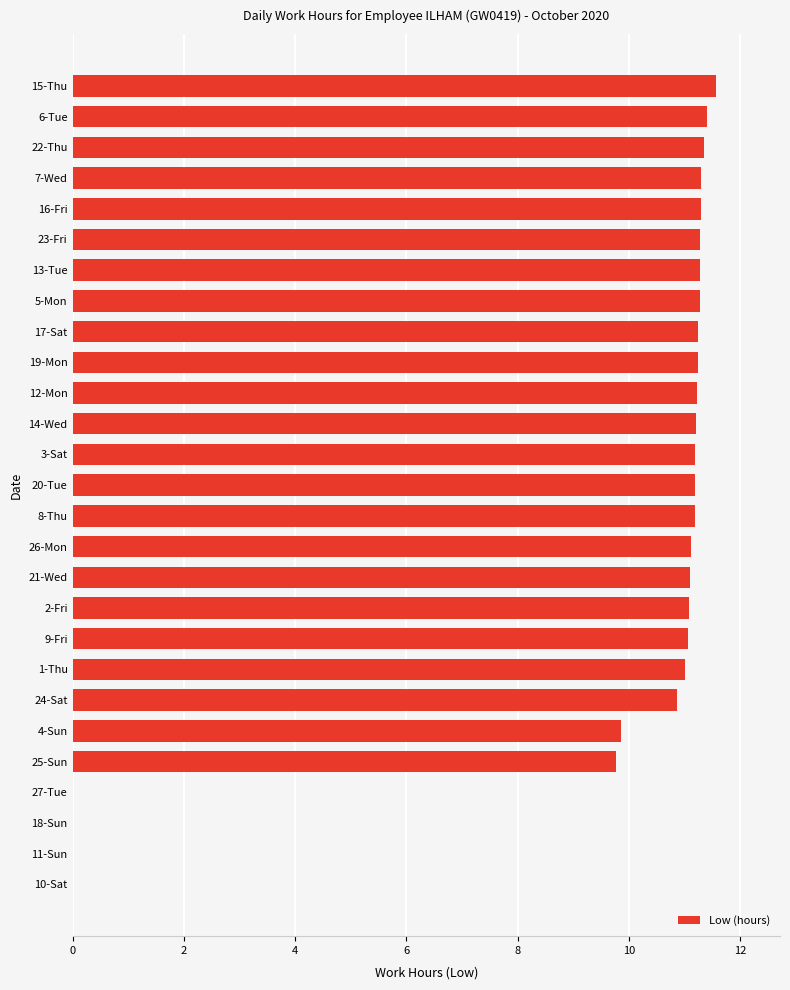

True or false: the data shows 15.4 at 1-Thu.

False